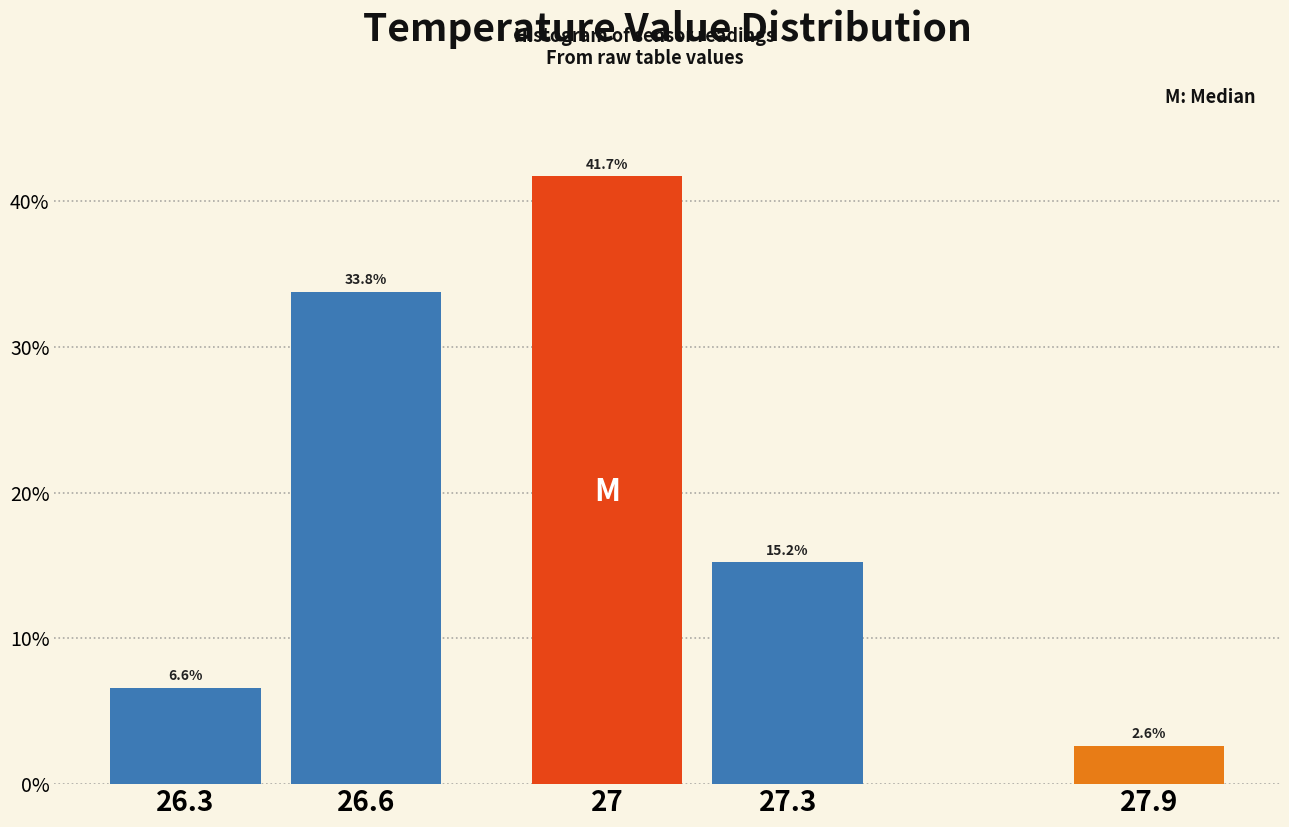

Reading right to left, list all the values displayed in this chart.

27.9=2.6	27.3=15.2	27=41.7	26.6=33.8	26.3=6.6